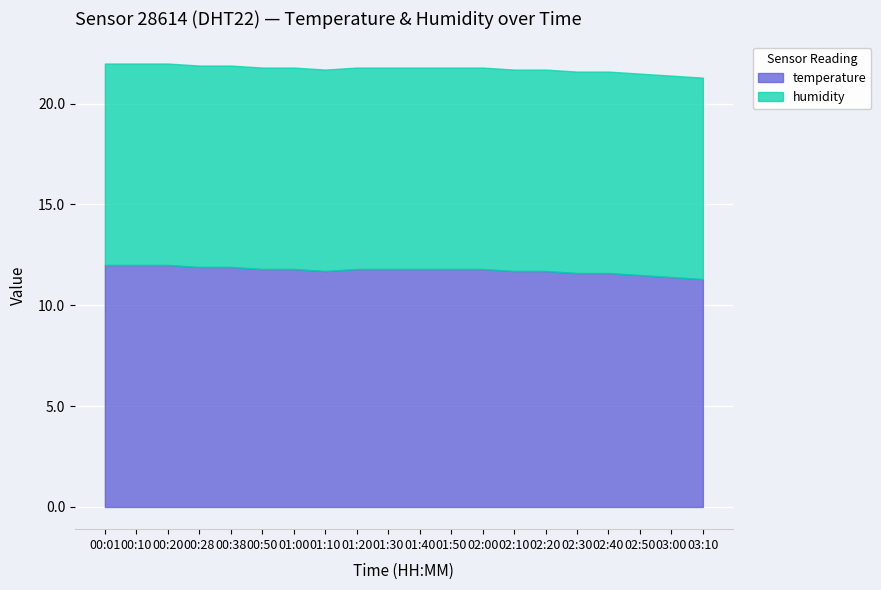

Reading left to right, extract all data points from this chart.

12.0	12.0	12.0	11.9	11.9	11.8	11.8	11.7	11.8	11.8	11.8	11.8	11.8	11.7	11.7	11.6	11.6	11.5	11.4	11.3